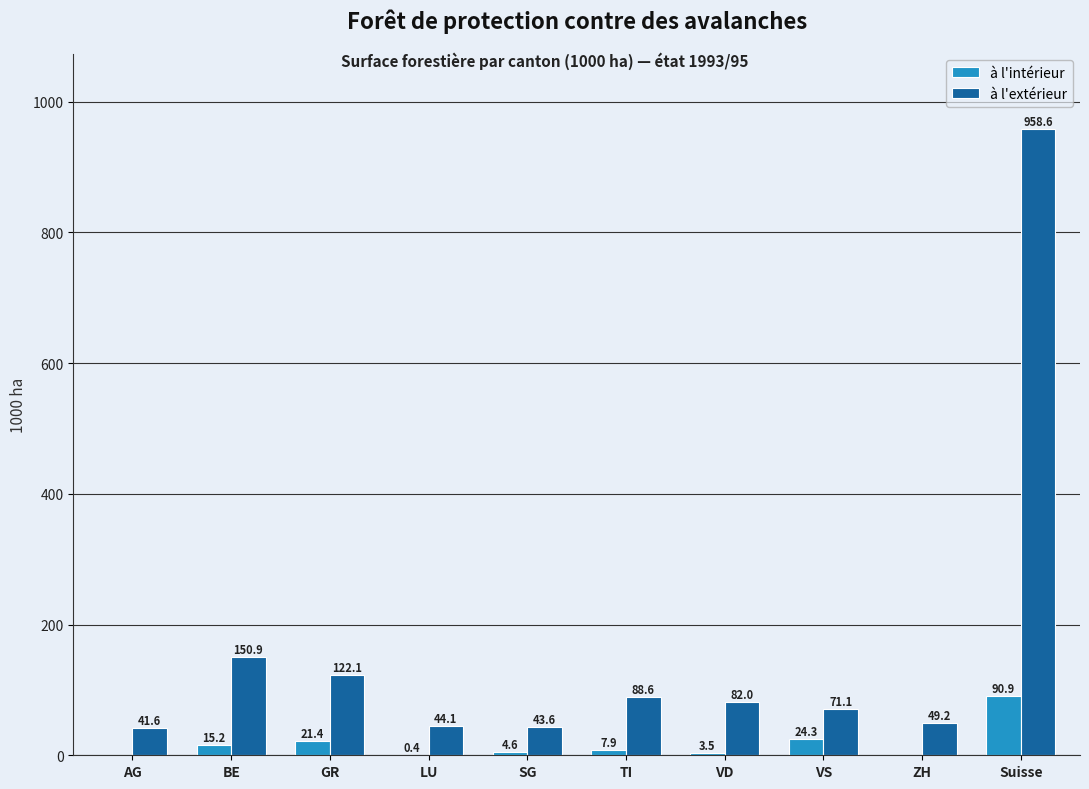

Which category has the highest value in the à l'extérieur series?

Suisse